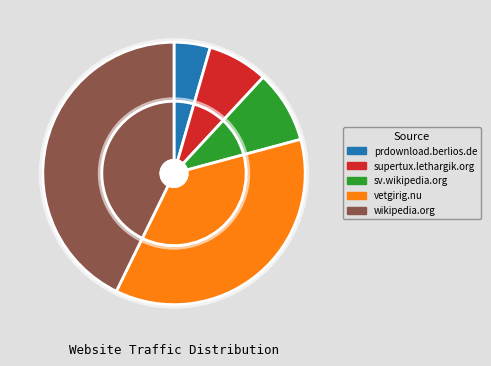

To the nearest percent, what is the difference between the largest and smallest slice percentages?

38%